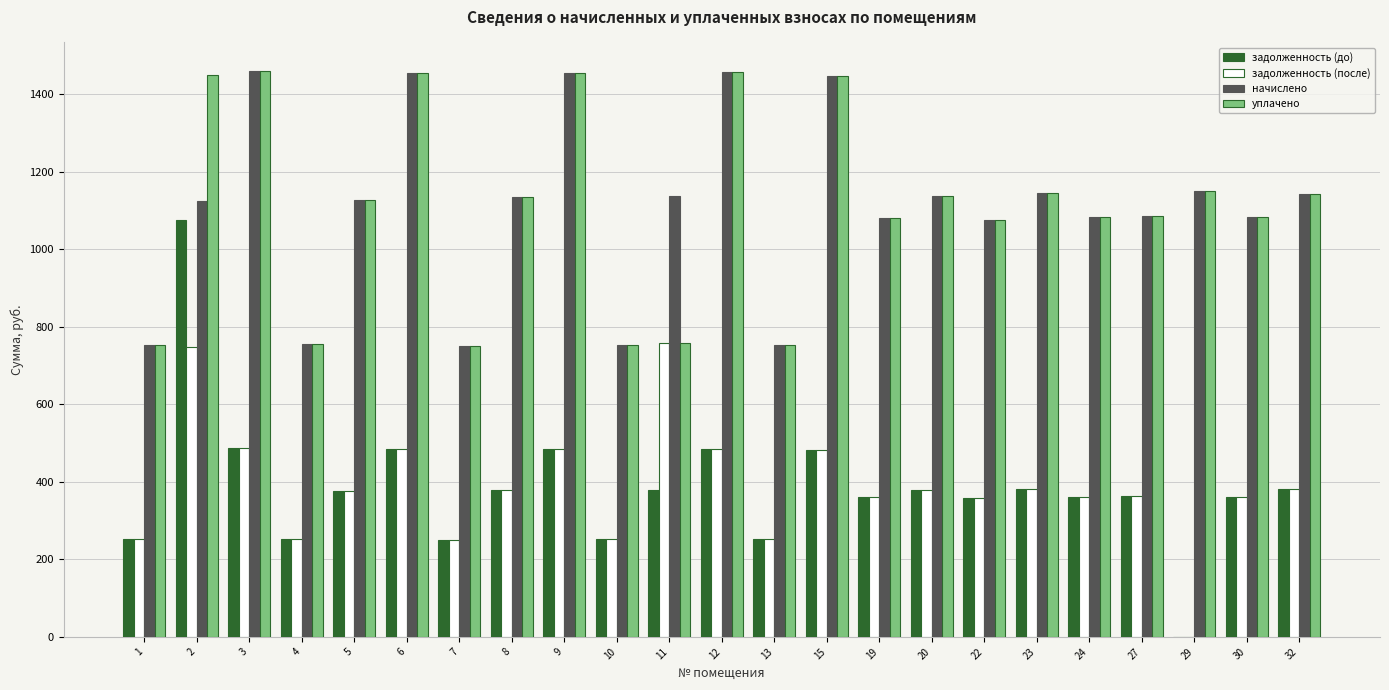

Is the value of задолженность (после) at 7 greater than the value of уплачено at 7?

No